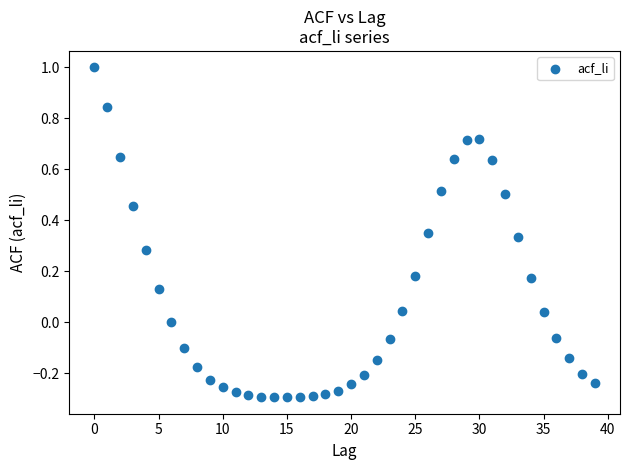

What is the range of Y values (max minus min)?

1.3